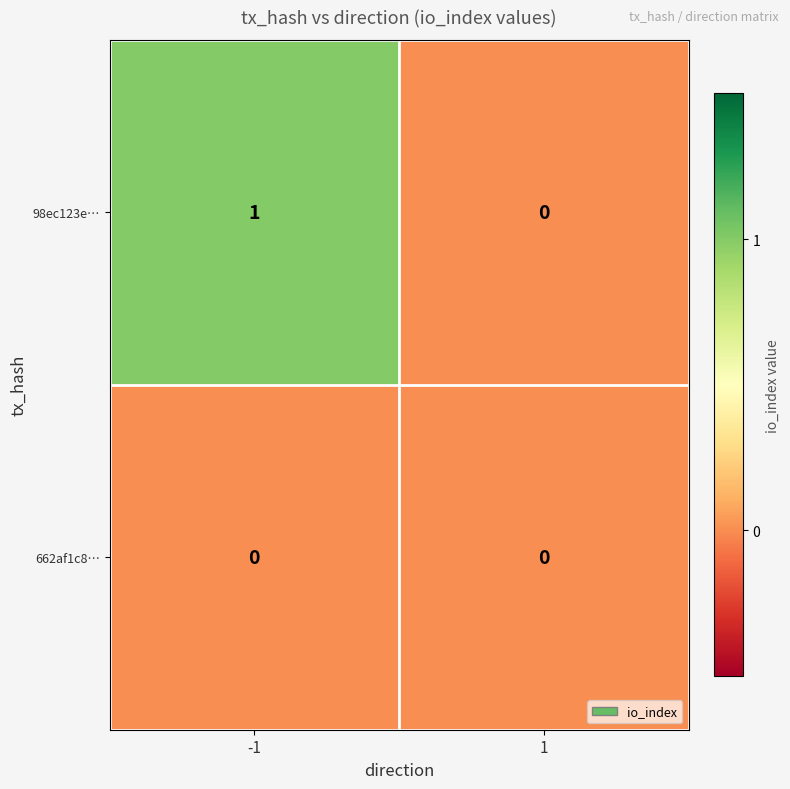

The value of 98ec123e… at 1 is 0. True or false?

True